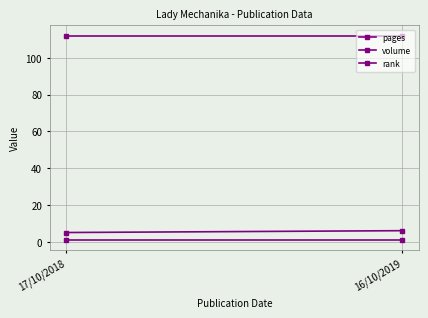

Rank the categories by volume value from lowest to highest.

17/10/2018, 16/10/2019